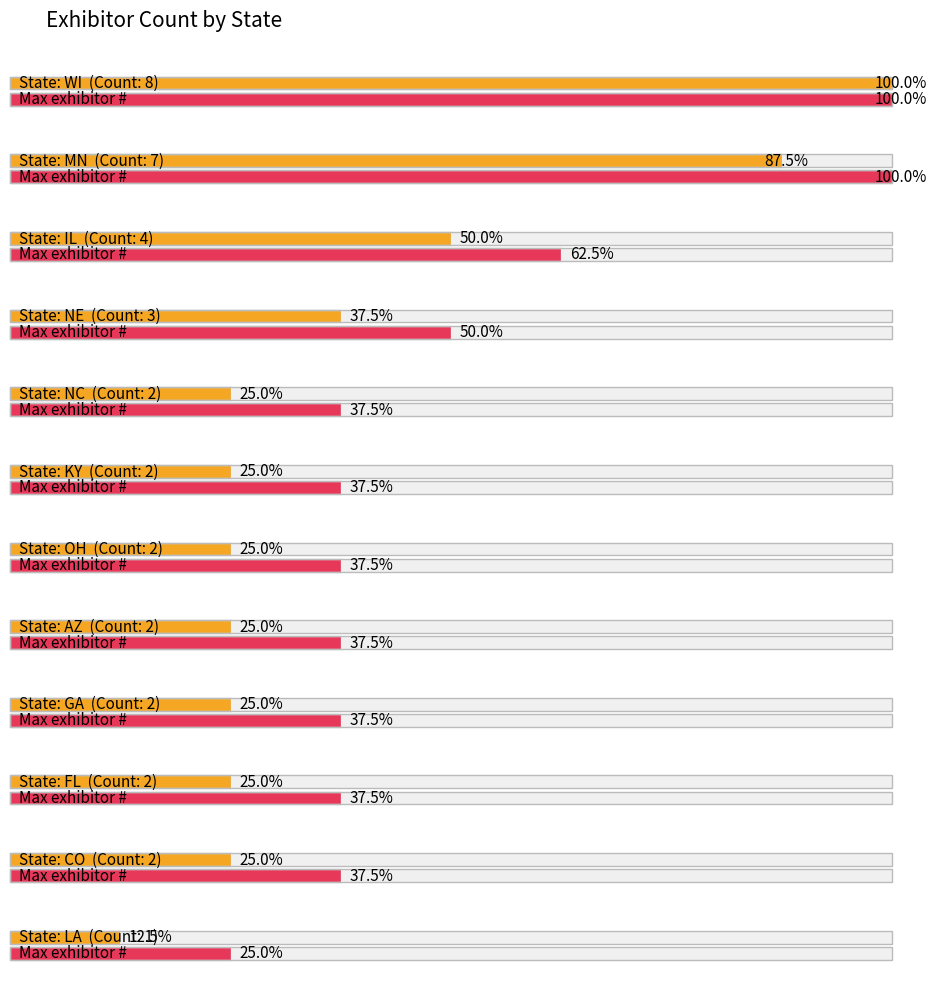

How many data points are above 2?

4